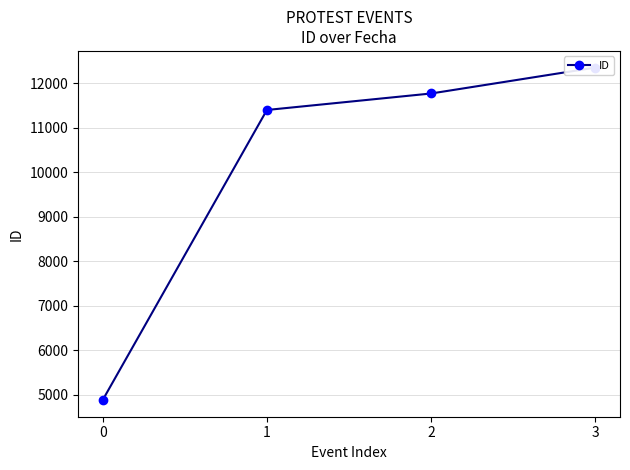

Is it true that the value at 3 is 12357?

True